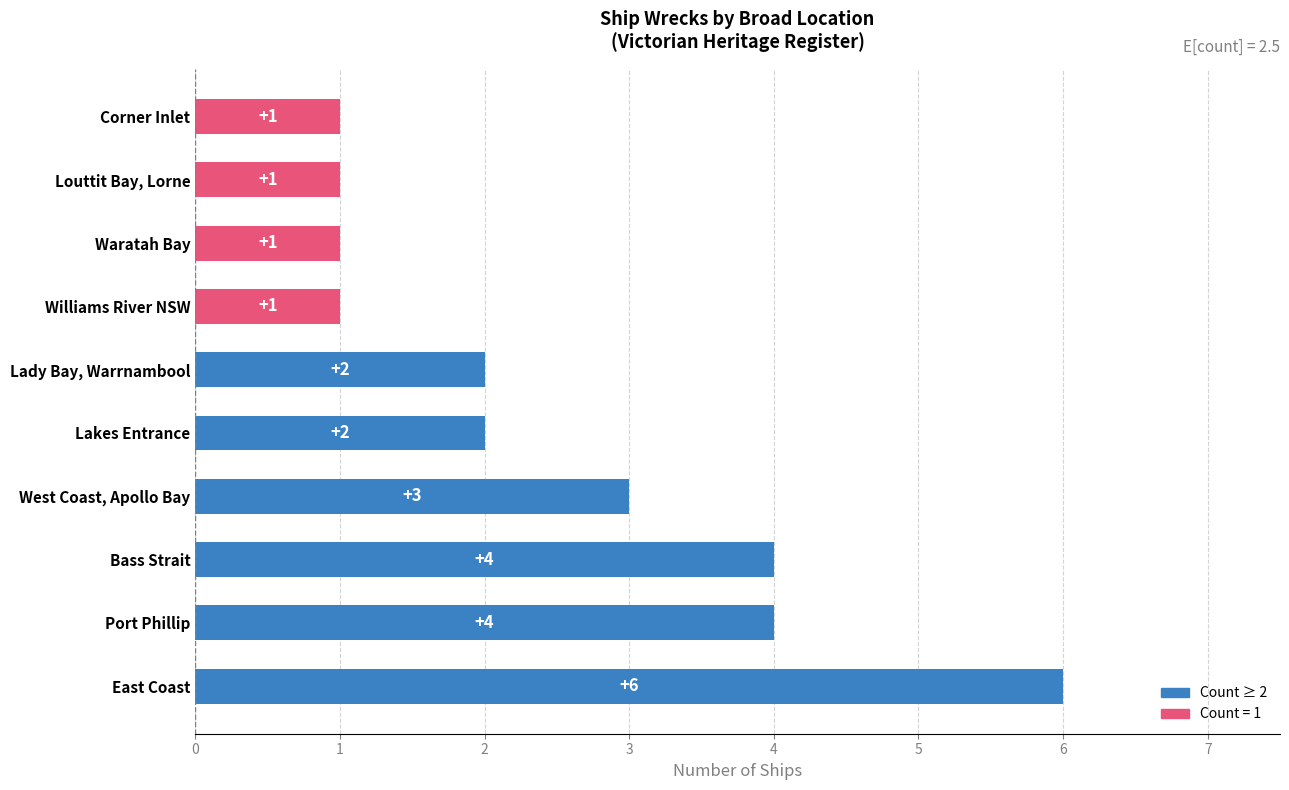

Where is the data nearest to the value 3?

West Coast, Apollo Bay